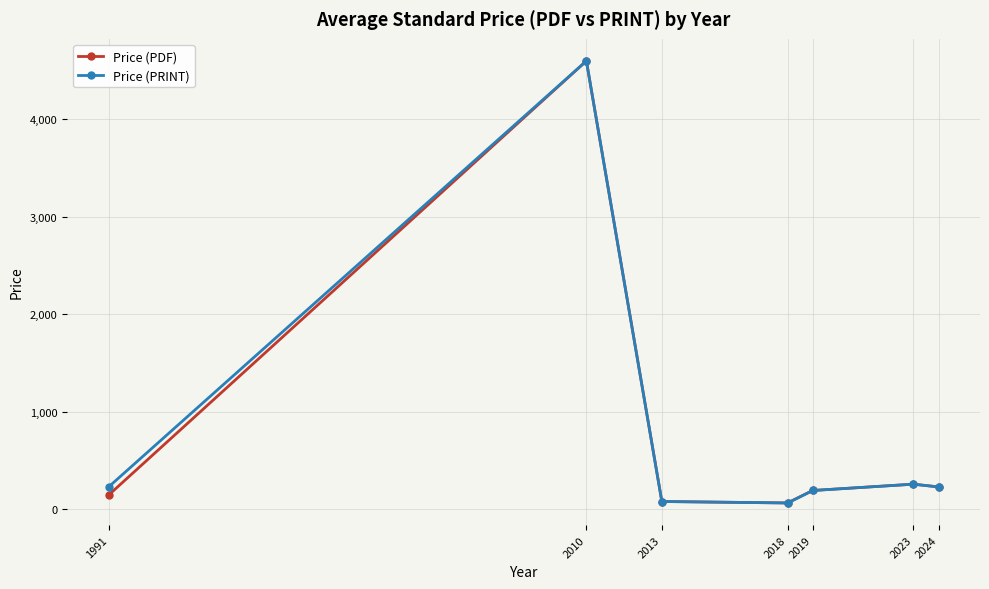

Is it true that Price (PRINT) equals 253.9 at 2023?

True